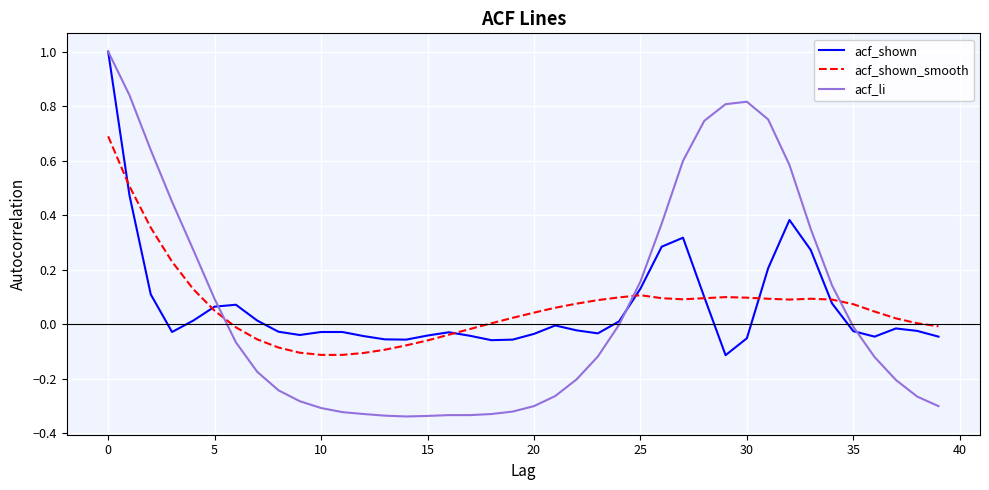

What is the maximum value shown in the chart?

1.0